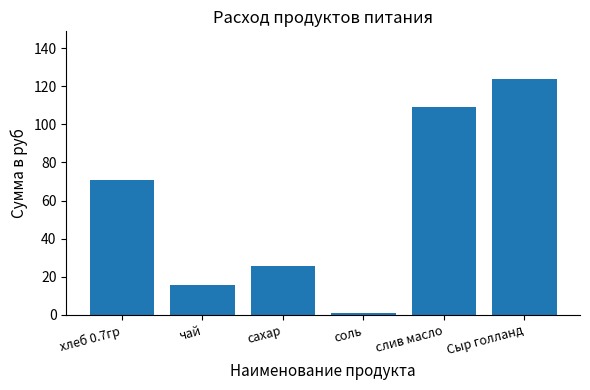

What is the change in value from чай to соль?

-14.4